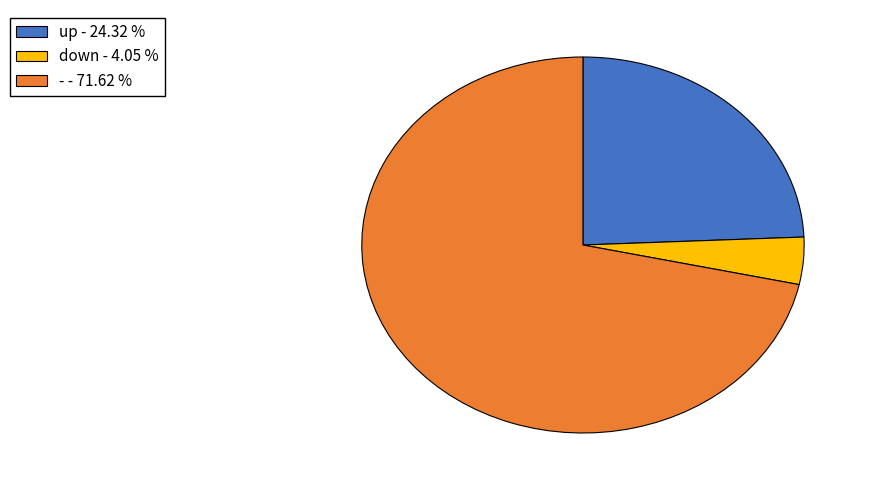

Rank the categories by value from lowest to highest.

down, up, -